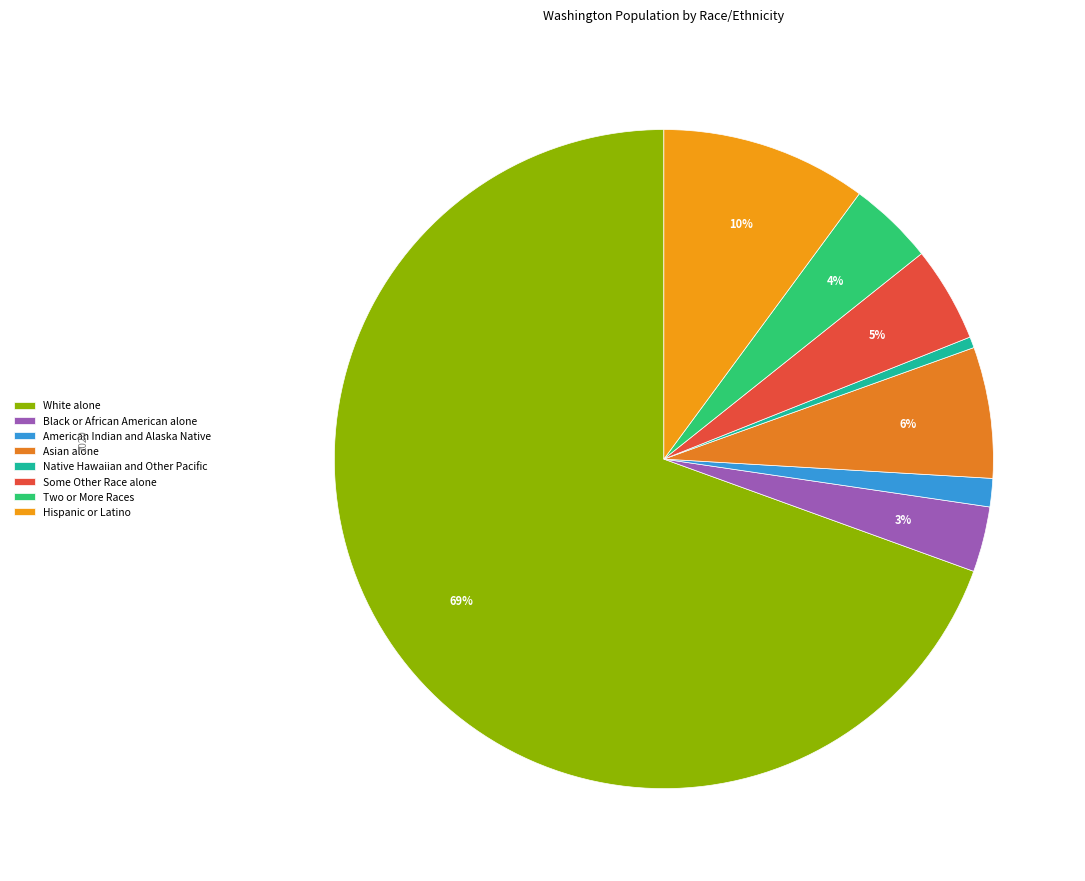

To the nearest percent, what portion does Hispanic or Latino represent?

10%